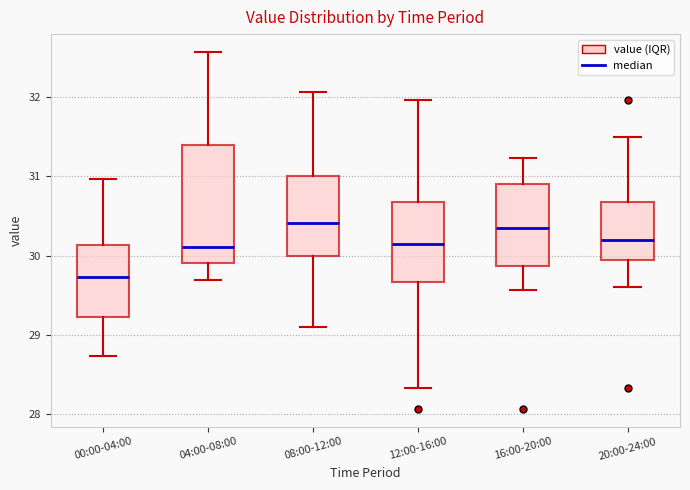

Comparing the boxes themselves (not the whiskers), which one is the tallest?

04:00-08:00